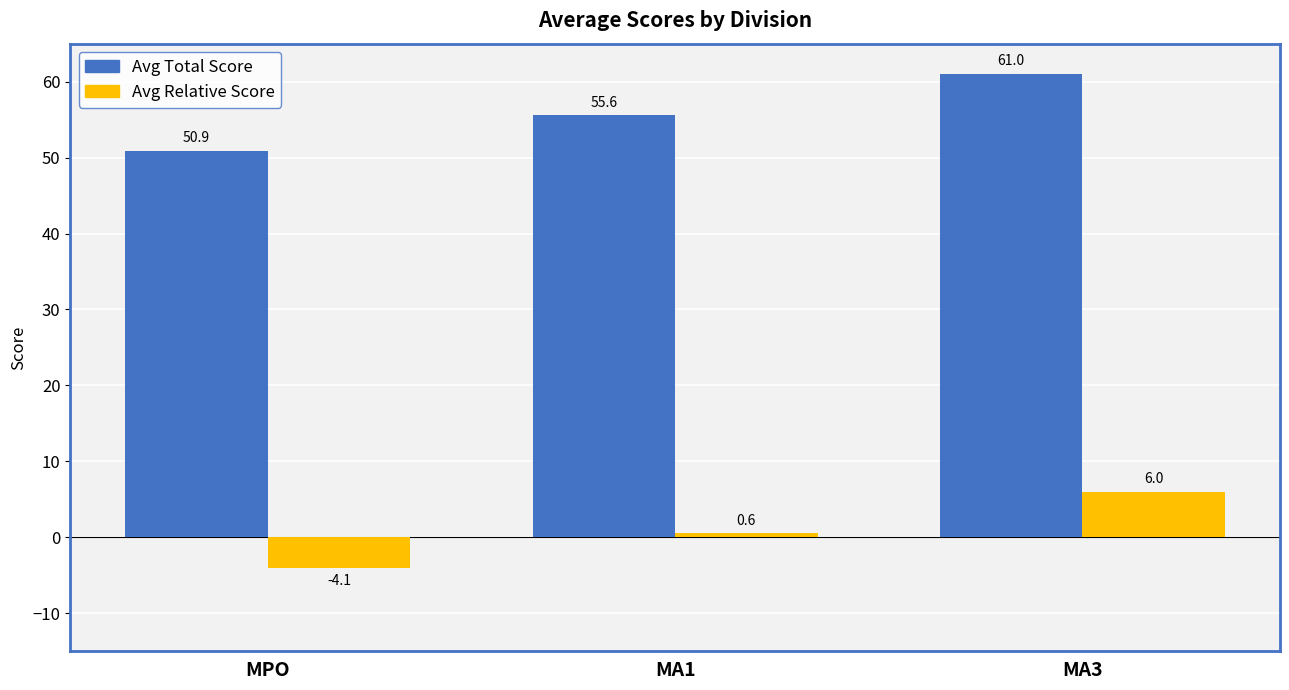

At which category is the sum across all series the highest?

MA3